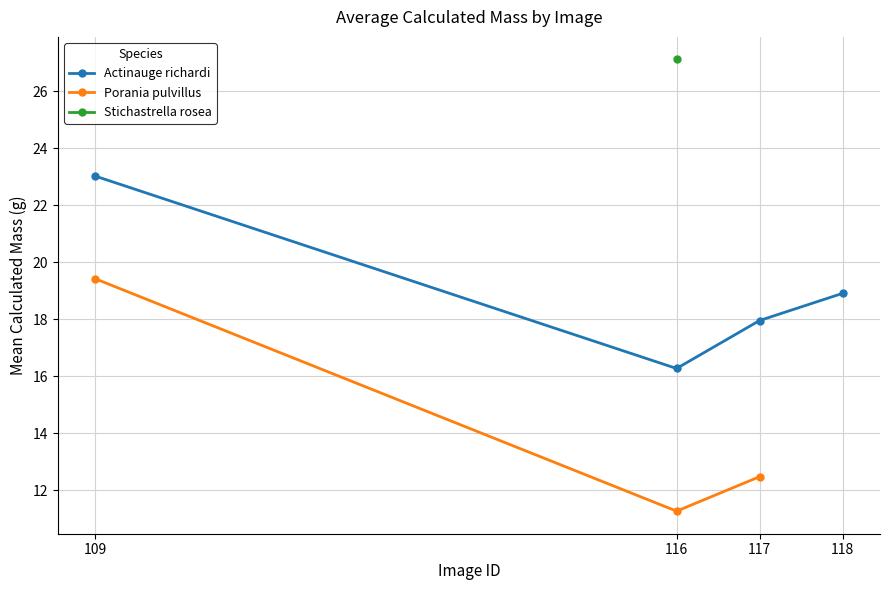

At which category does Actinauge richardi reach its first local valley?

116